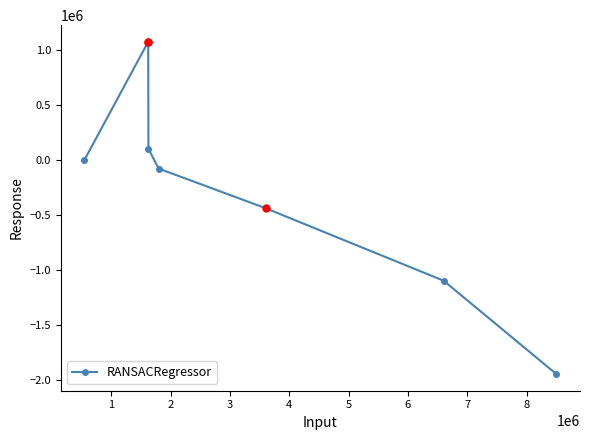

How many distinct data groups are displayed?

1